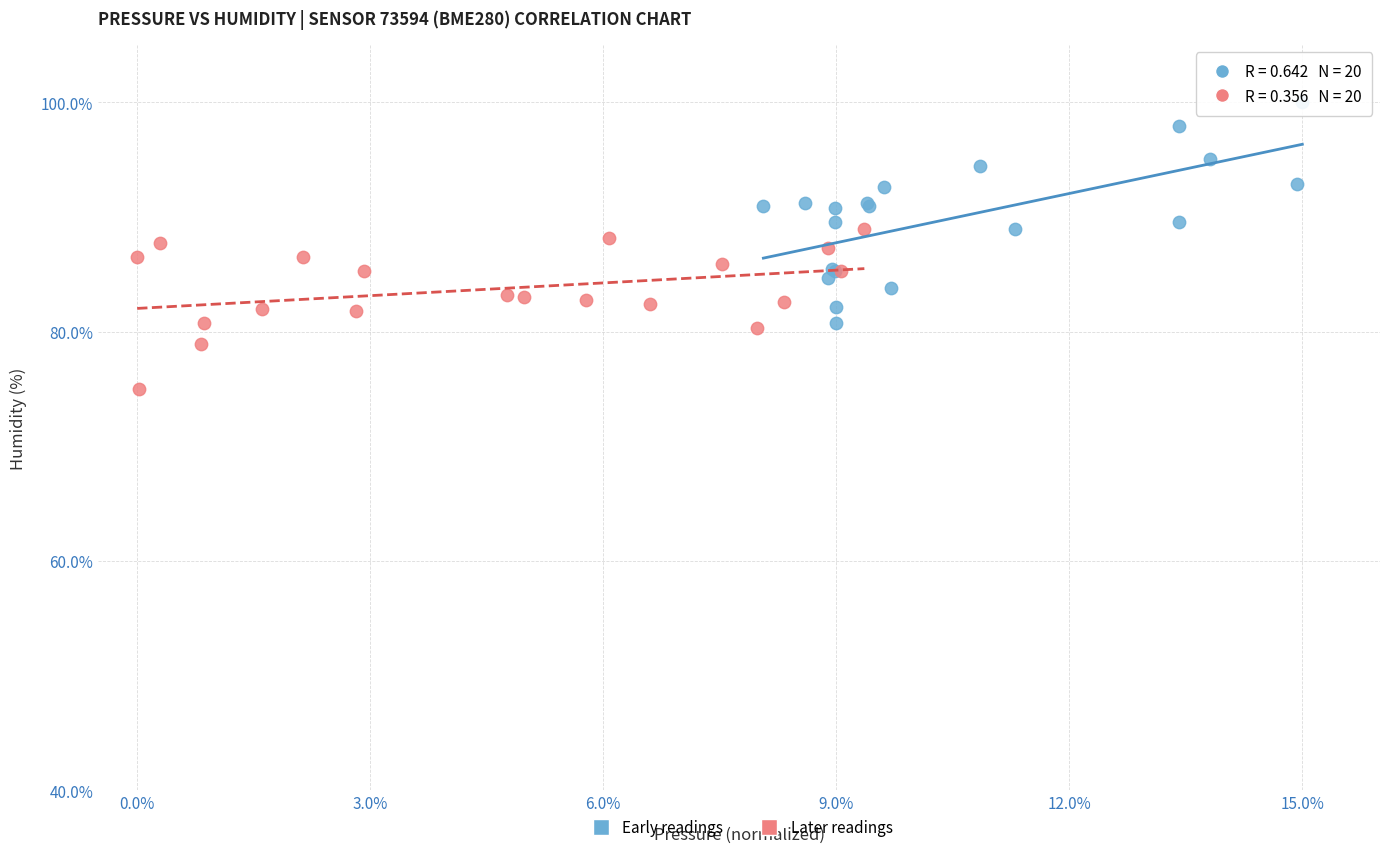

Which series has the largest Y range (max minus min)?

Early readings